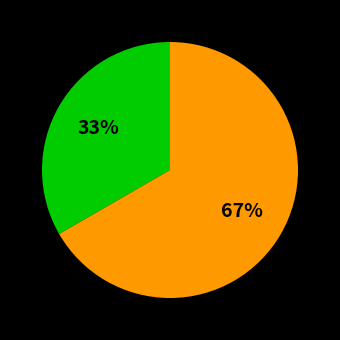

Does any single category account for the majority?

Yes